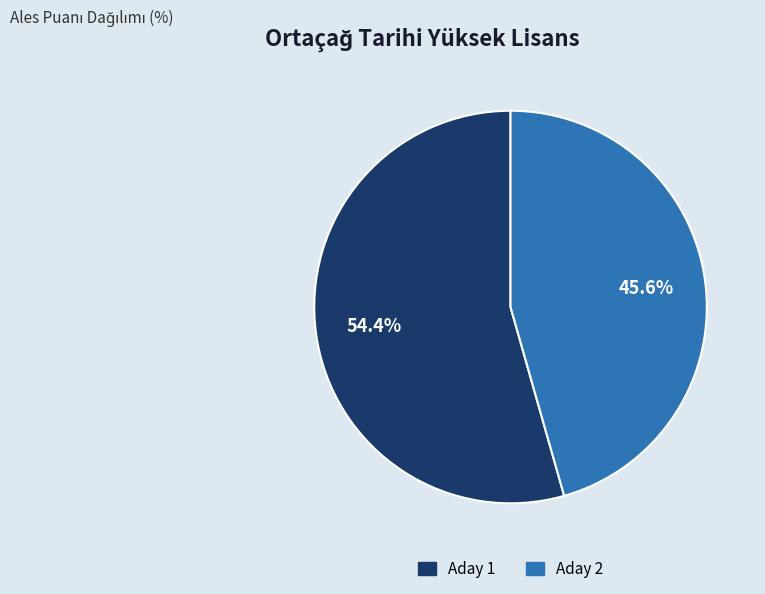

Is there any slice that represents more than half of the pie?

Yes